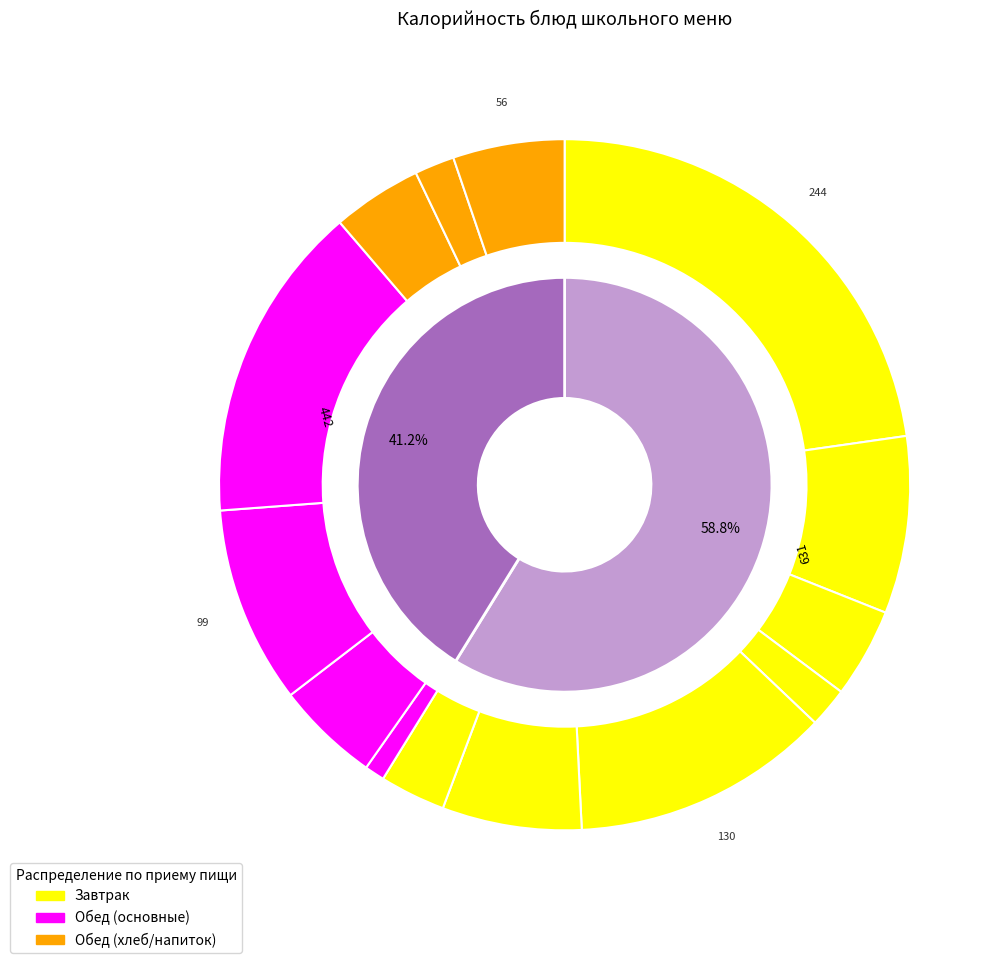

Is there any slice that represents more than half of the pie?

No